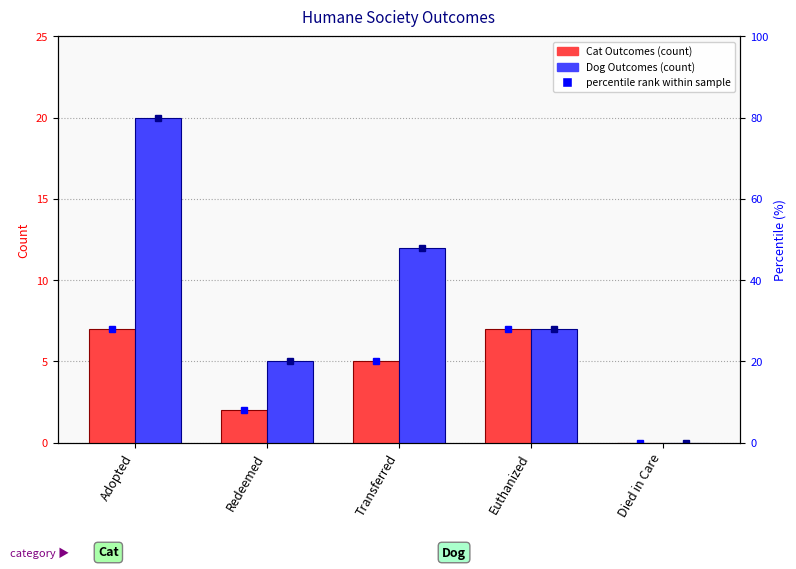

Which category has the lowest value in the Cat Outcomes series?

Died in Care